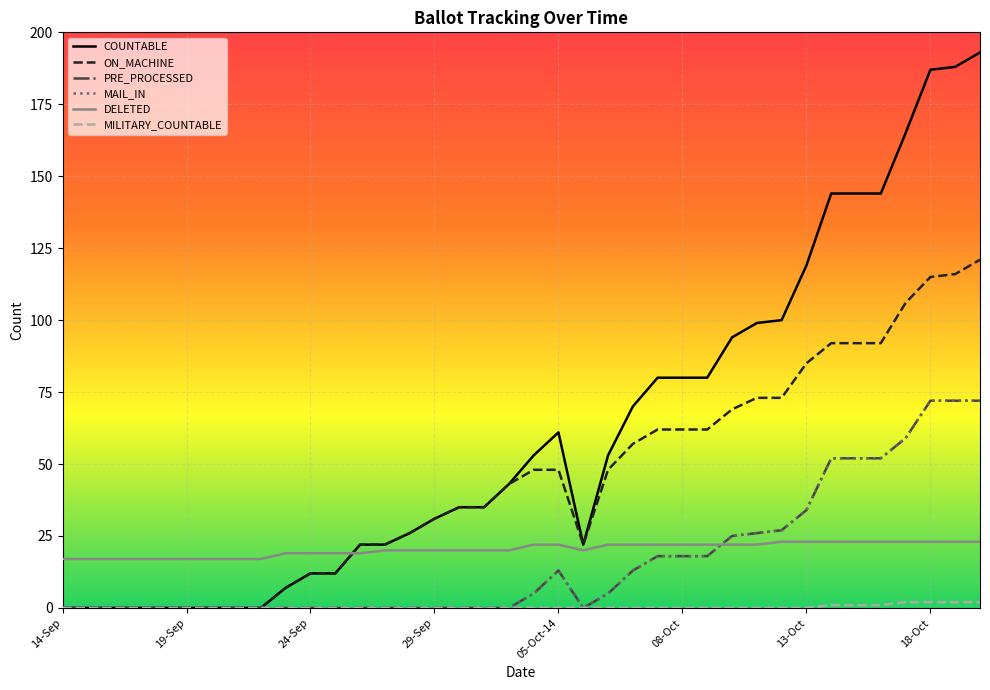

Where is ON_MACHINE nearest to the value 60?

24